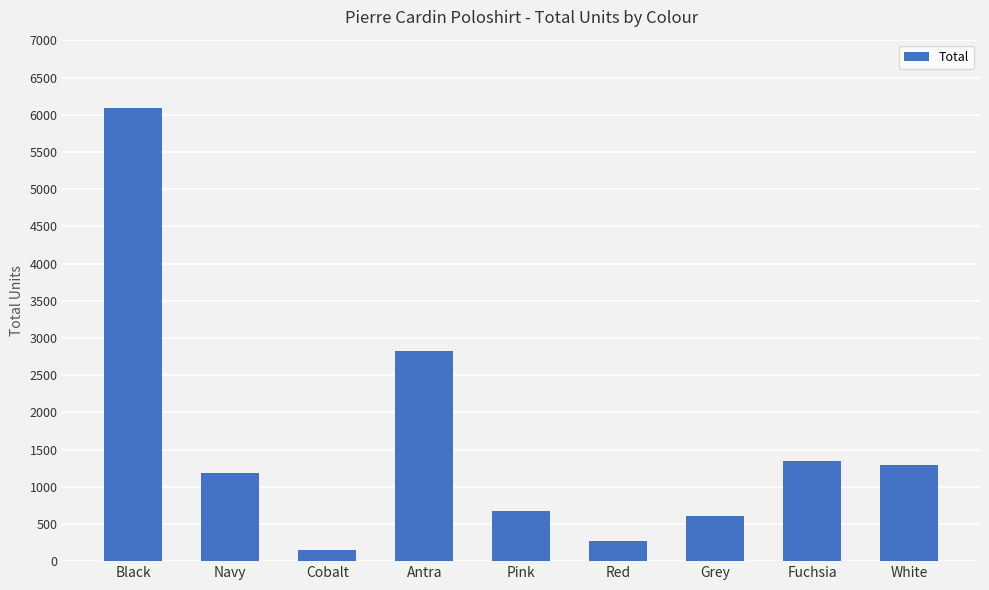

What is the maximum value shown in the chart?

6096